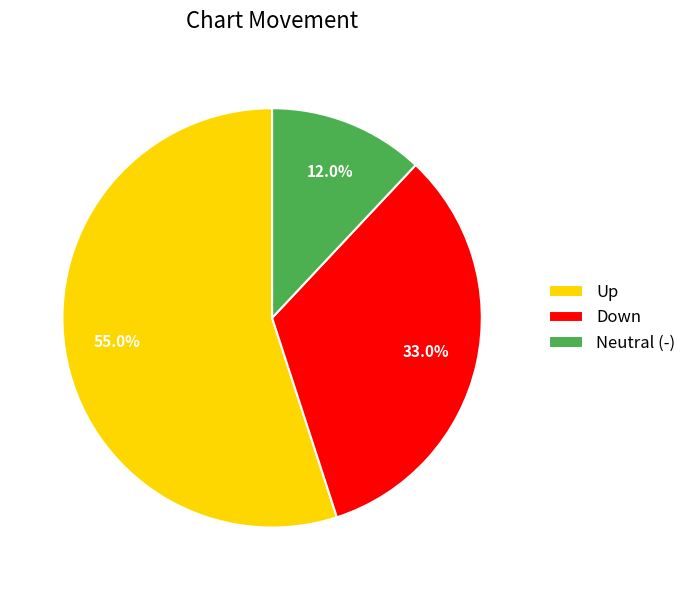

What is the smallest slice in the pie chart?

Neutral (-)